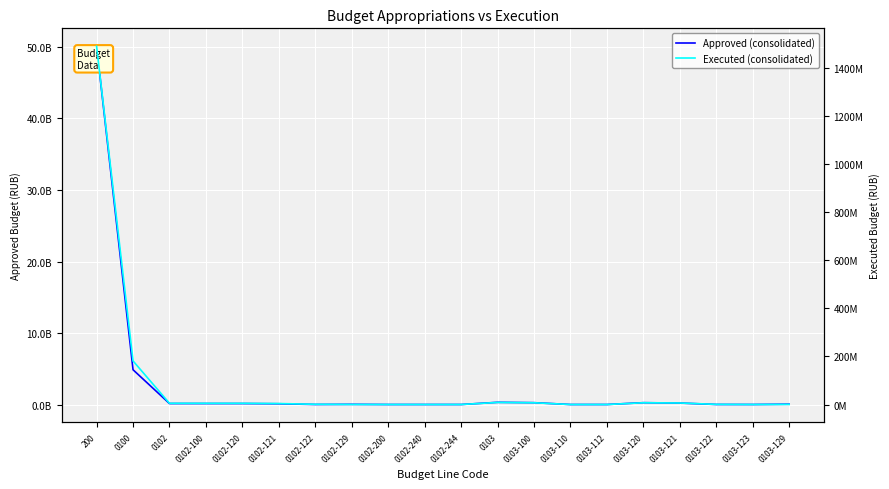

What is the difference between the maximum and minimum values in the Approved (consolidated) series?

50103184900.0